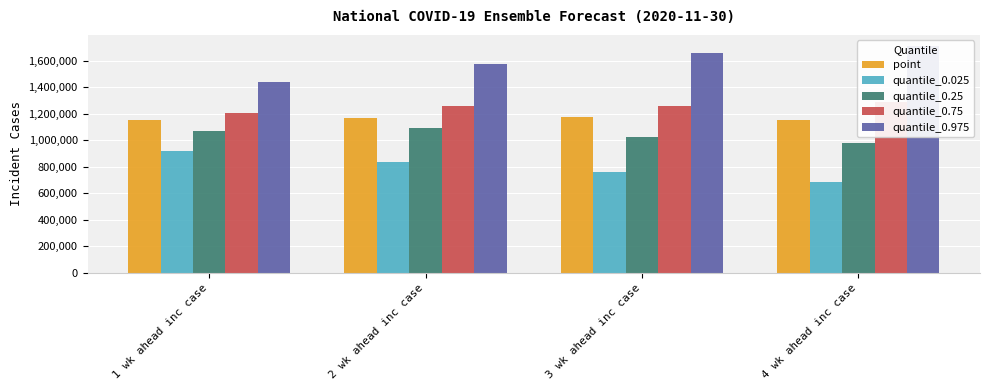

What is the sum of all quantile_0.25 values?

4165900